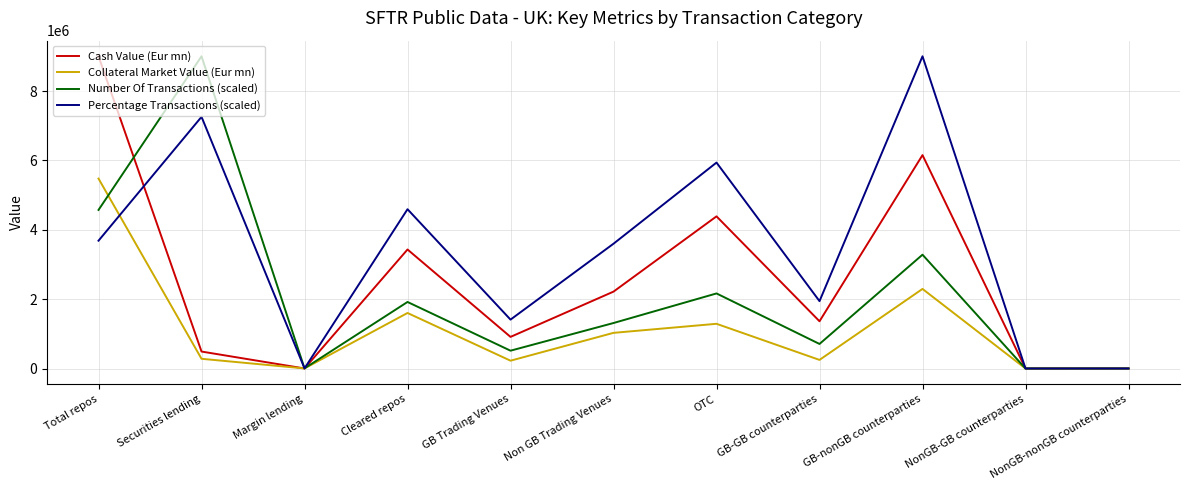

What is the maximum value shown in the chart?

9002325.9